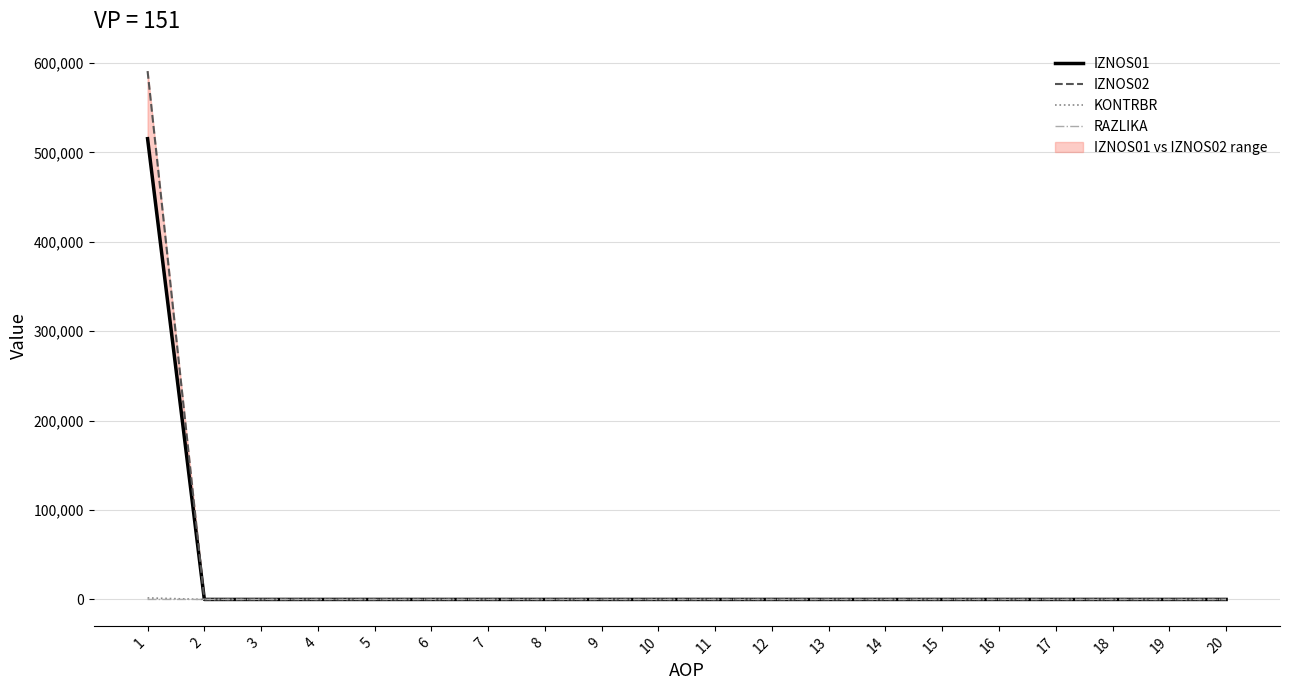

True or false: KONTRBR and RAZLIKA cross at least once.

False